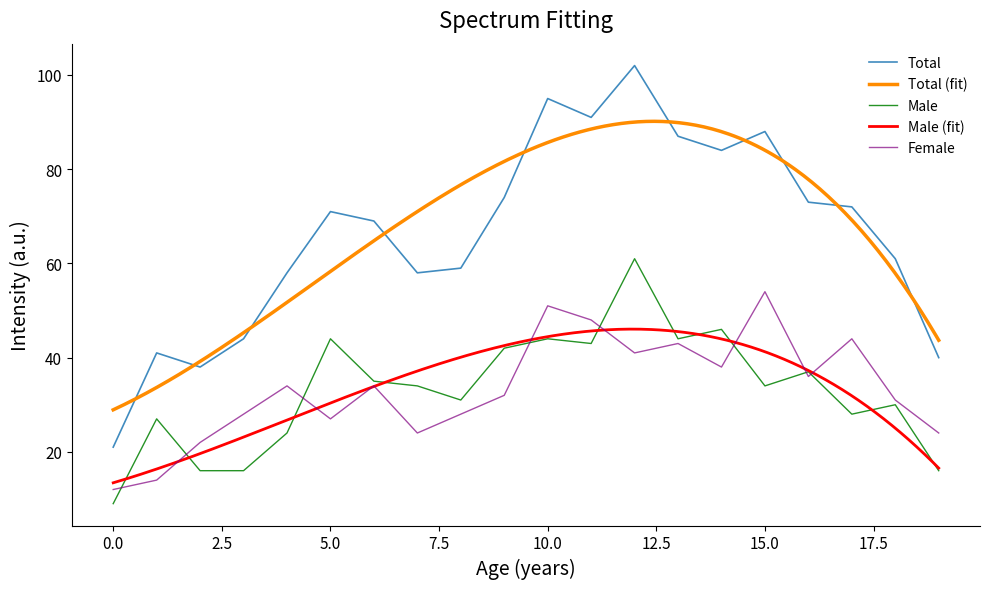

True or false: Female has a value of 27 at 5.0.

True